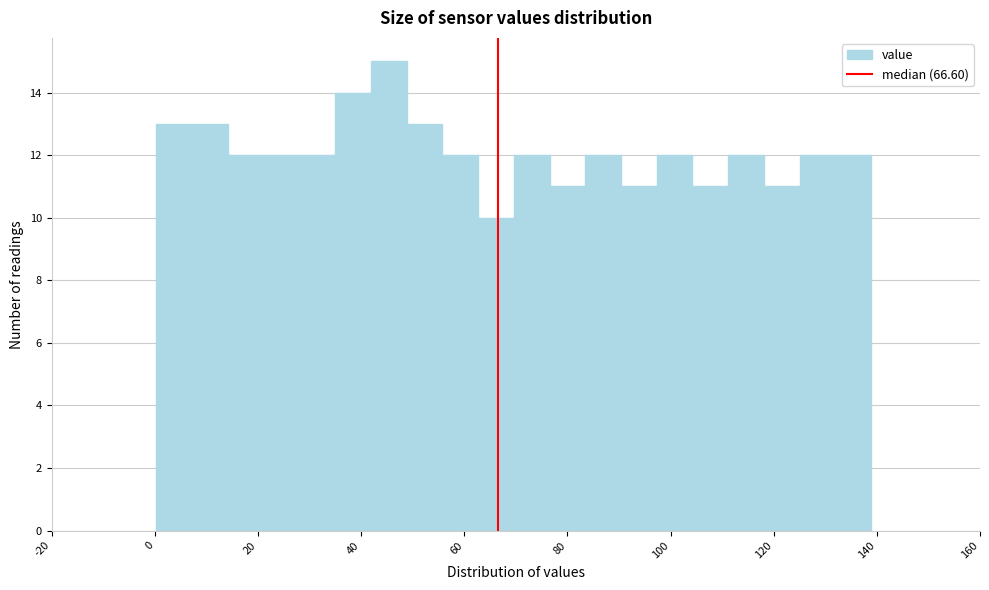

Around what value on the x-axis is the tallest bar? Give the approximate position of its centre, as read against the axis.

46